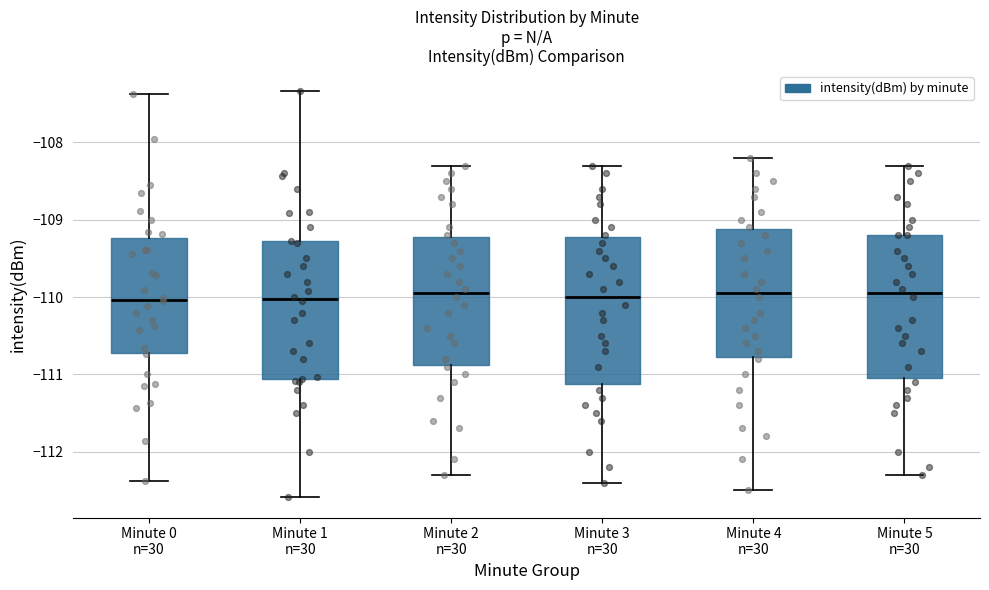

Reading left to right, transcribe this box plot: for each box, give where its median line is, the range the box spans, and where its two whiskers end, as read against the y-axis. The values are not printed on the chart, so give them approximately, as read against the axis.

Minute 0 n=30: median -110.0, box -110.7 to -109.2, whiskers -112.4 to -107.4
Minute 1 n=30: median -110.0, box -111.1 to -109.3, whiskers -112.6 to -107.3
Minute 2 n=30: median -109.9, box -110.9 to -109.2, whiskers -112.3 to -108.3
Minute 3 n=30: median -110.0, box -111.1 to -109.2, whiskers -112.4 to -108.3
Minute 4 n=30: median -109.9, box -110.8 to -109.1, whiskers -112.5 to -108.2
Minute 5 n=30: median -109.9, box -111.0 to -109.2, whiskers -112.3 to -108.3